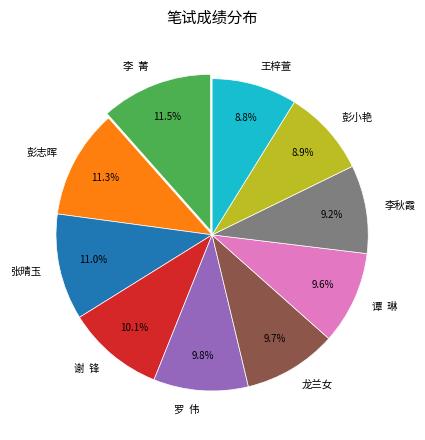

Is 王梓萱 the majority of the pie?

No